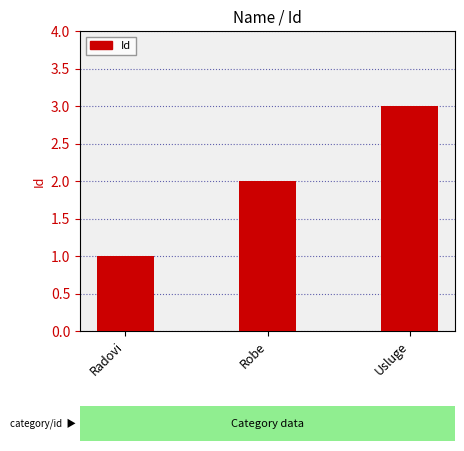

Reading right to left, what are all the values shown in this chart?

Usluge=3	Robe=2	Radovi=1